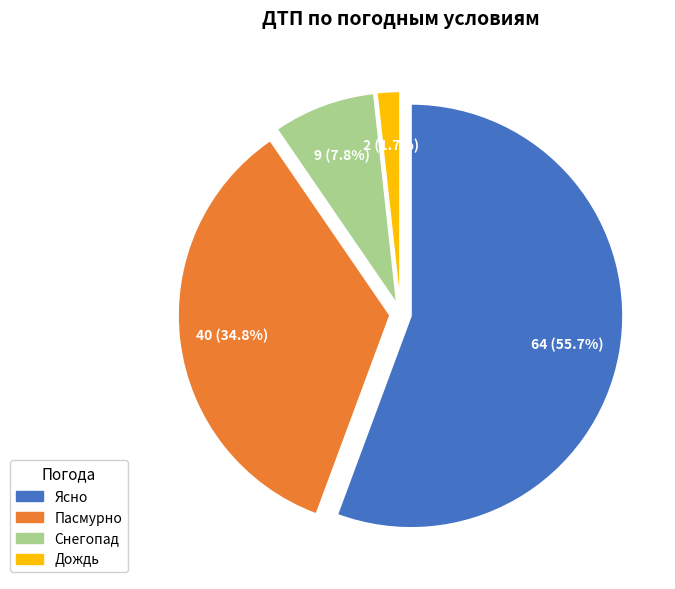

To the nearest percent, what percentage of the pie is Пасмурно?

35%